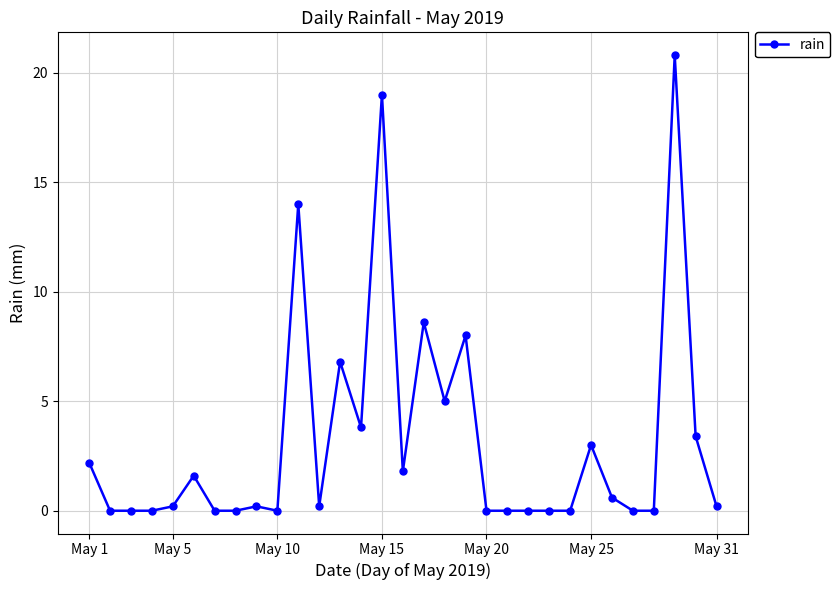

Does the chart have visible grid lines?

Yes